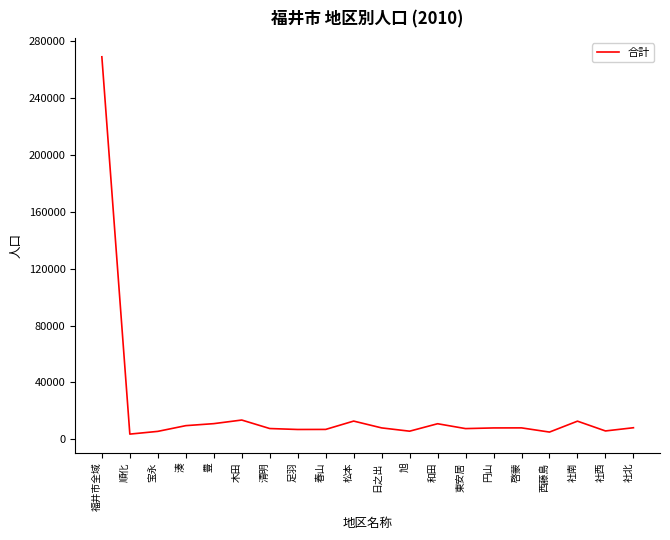

What is the greatest value displayed?

269230